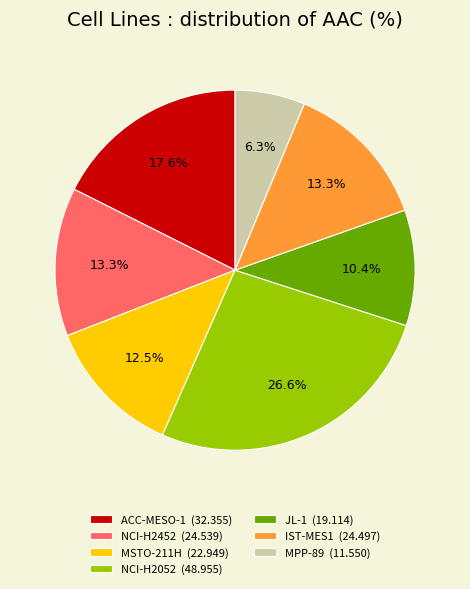

How many segments does this pie chart have?

7